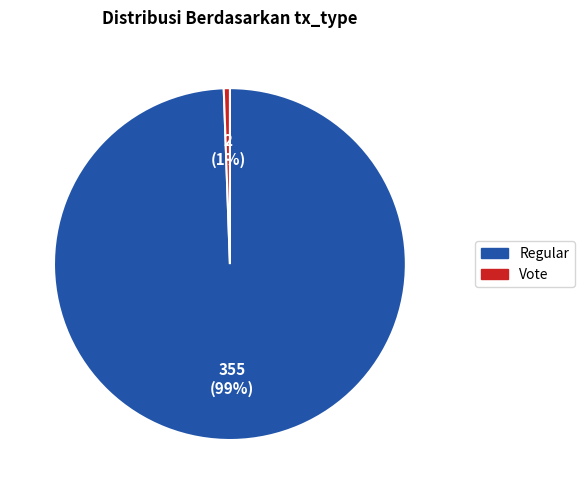

To the nearest percent, what is the combined percentage of Regular and Vote?

100%